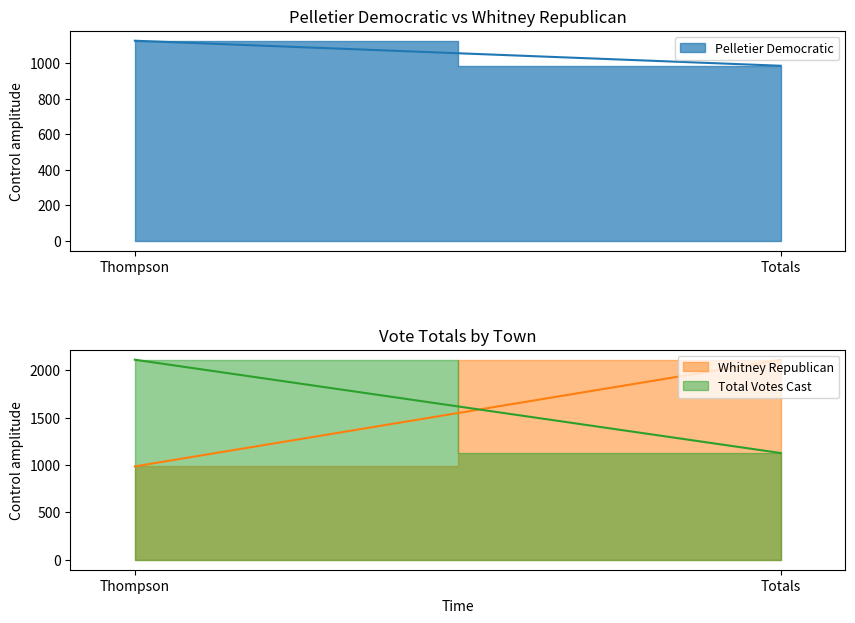

What is the label of the 2nd point from the left?

Totals